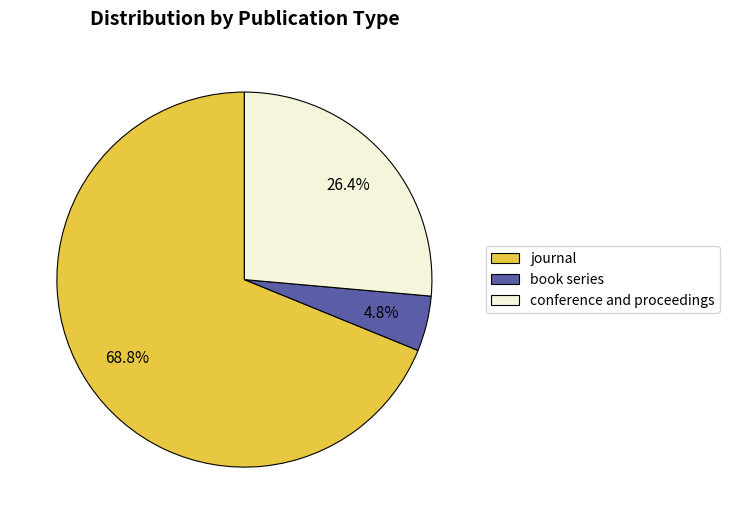

To the nearest percent, what is the difference between the conference and proceedings and book series slice percentages?

22%